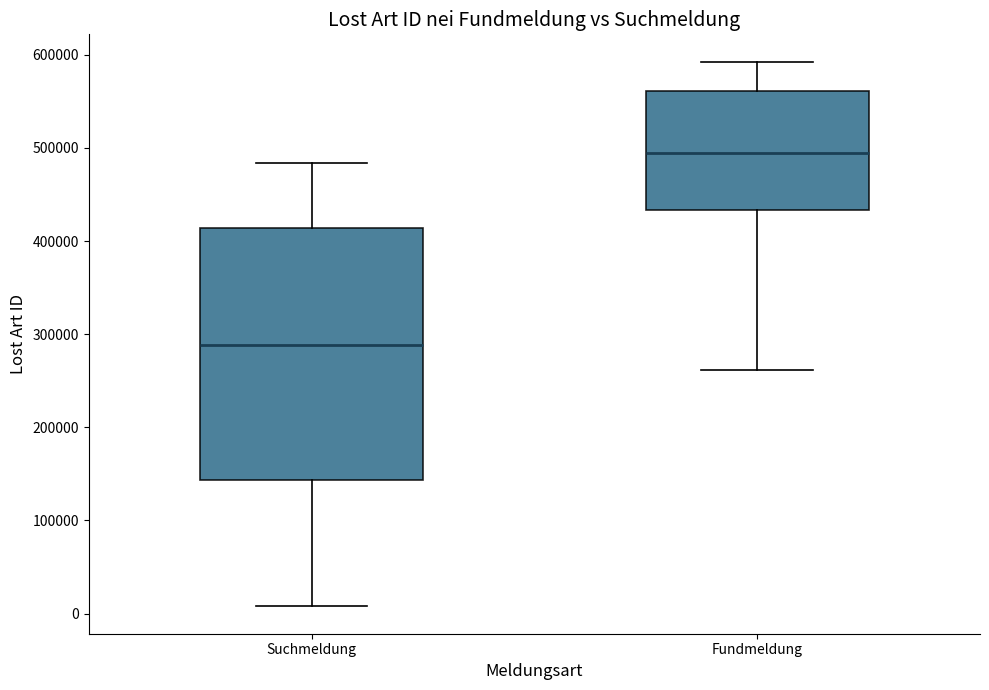

Which box's median line is the highest?

Fundmeldung